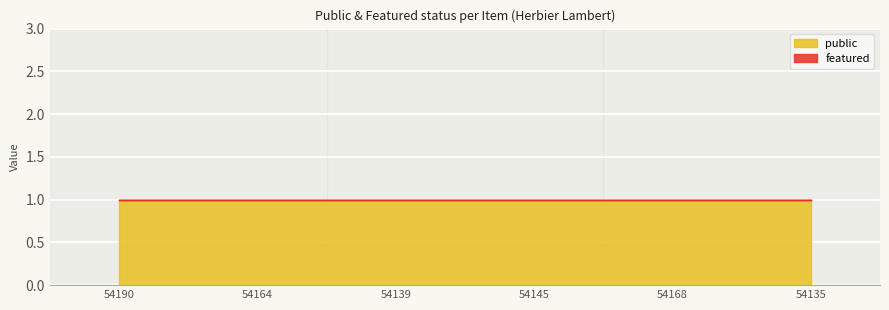

What is the approximate value of public at 54139?

1